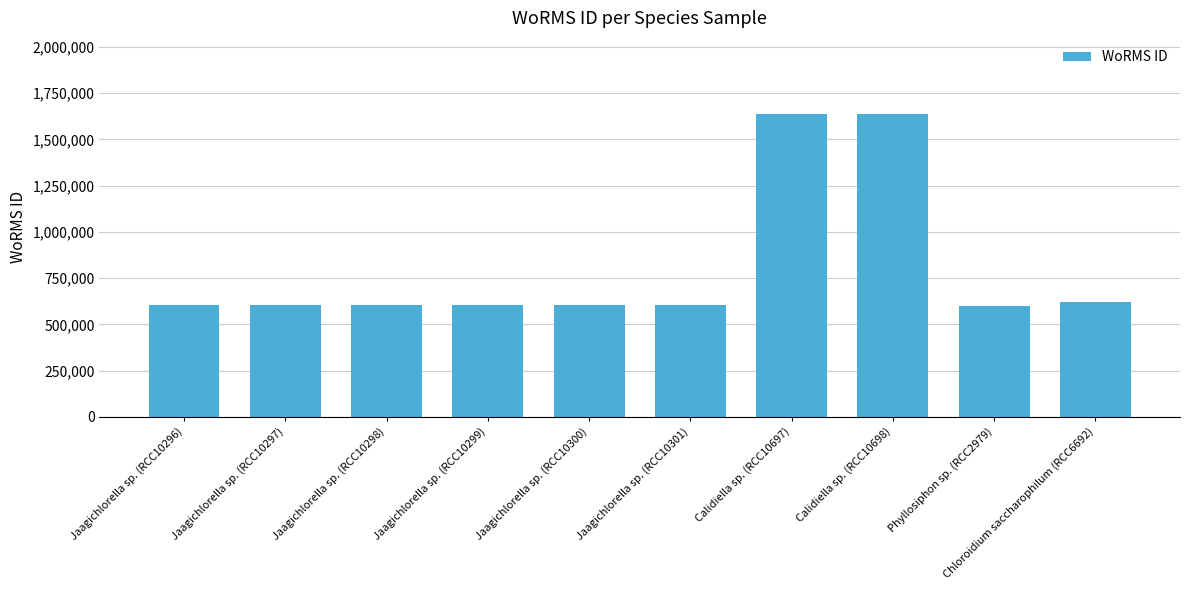

What is the label of the 9th bar from the left?

Phyllosiphon sp. (RCC2979)